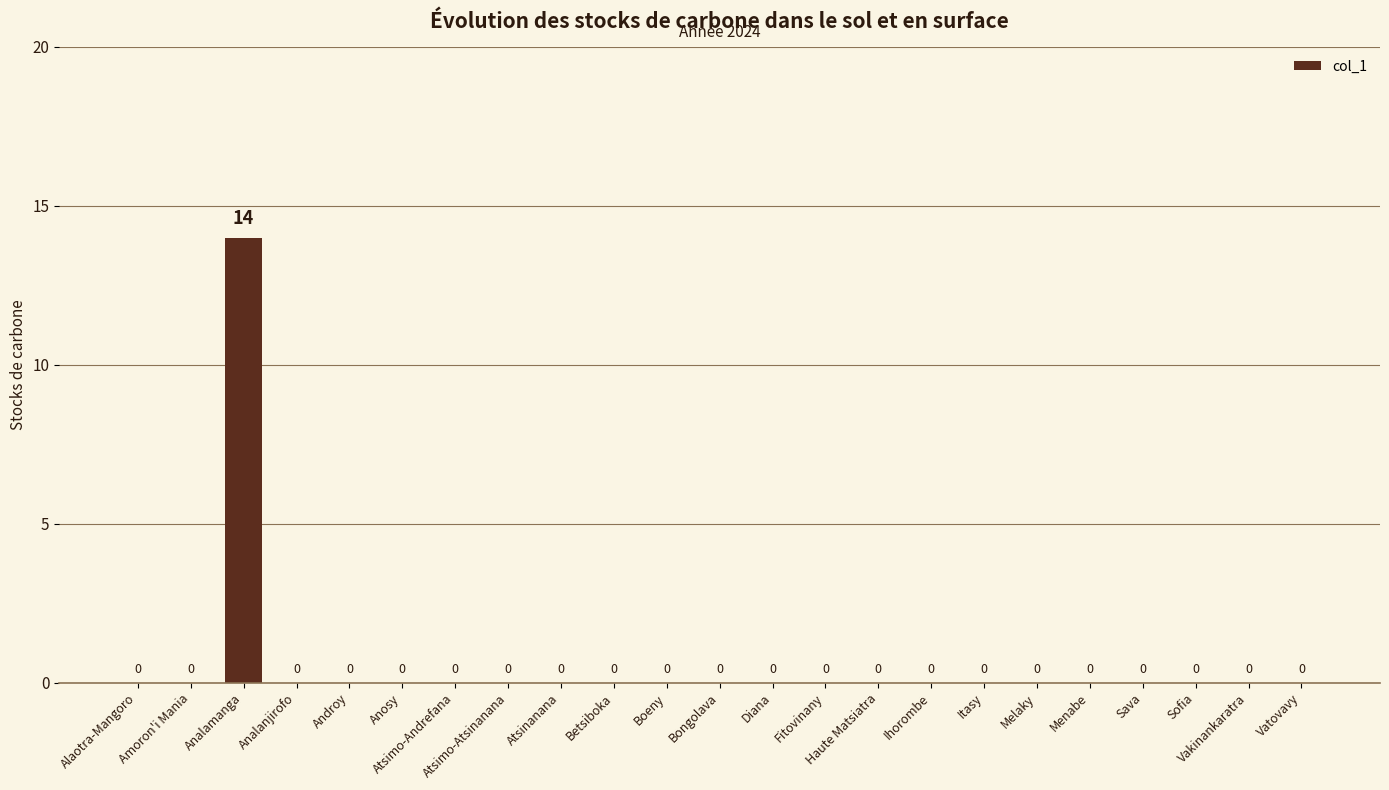

At which category does the chart reach its peak across all series?

Analamanga